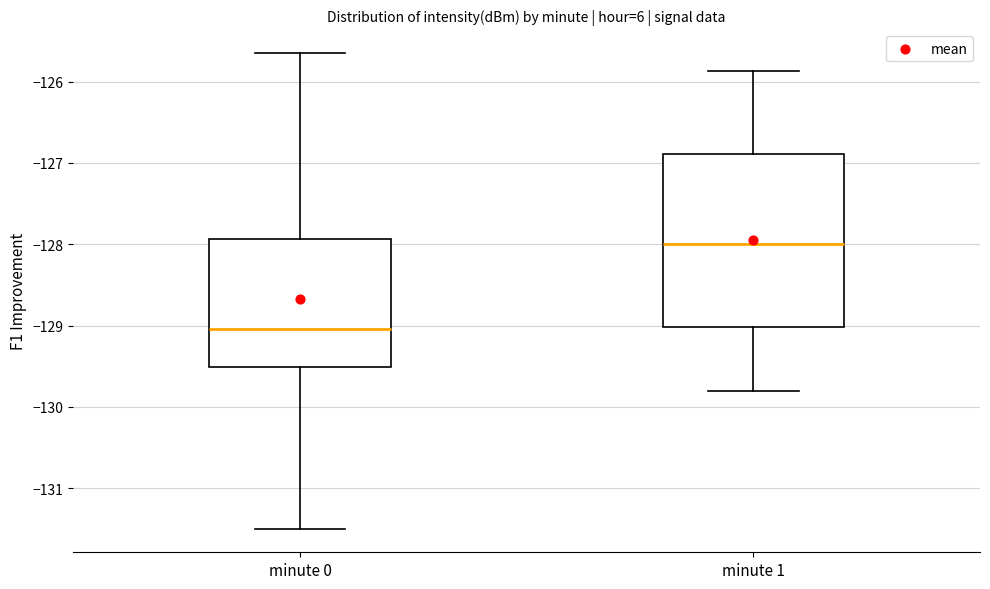

Which box has the highest median line?

minute 1